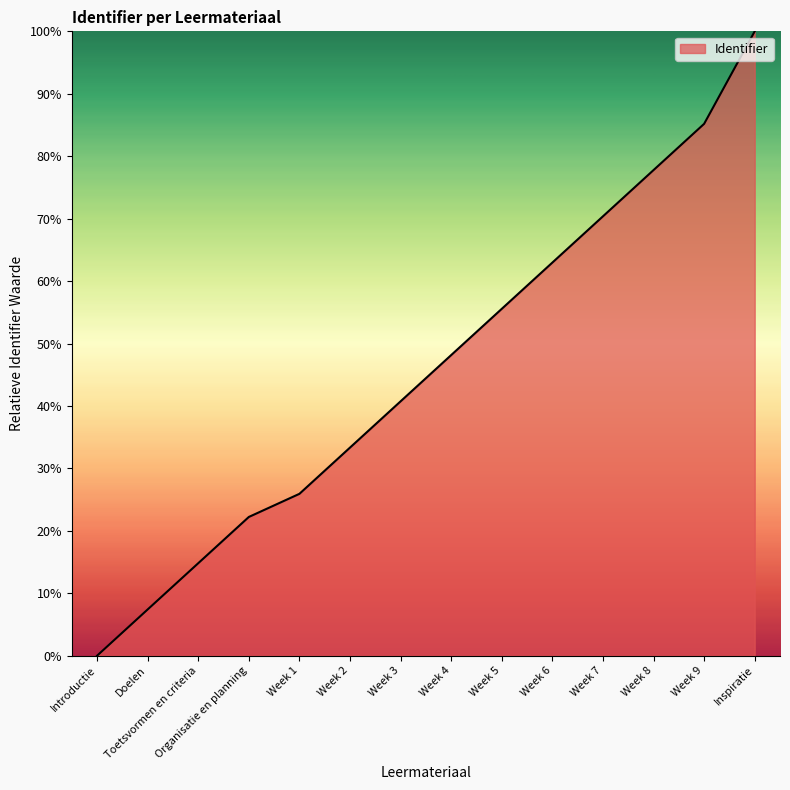

The chart shows a value of 0.0 at Introductie. True or false?

True